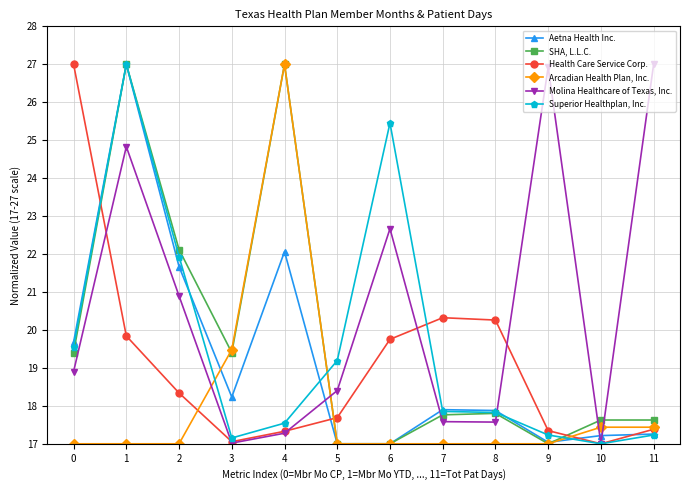

What is the value of the Health Care Service Corp. point at the 7th from the left?

19.8